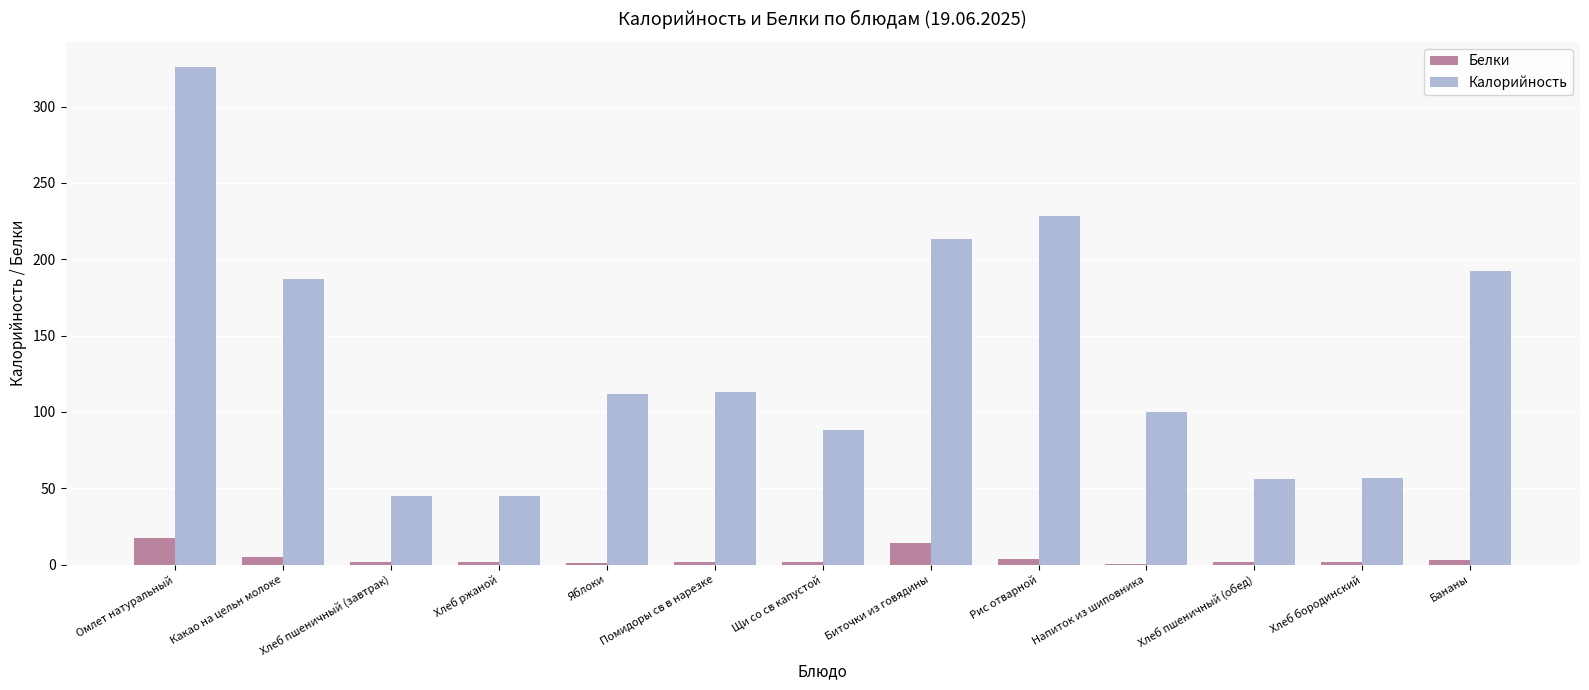

At which label is Калорийность closest to 185?

Какао на цельн молоке